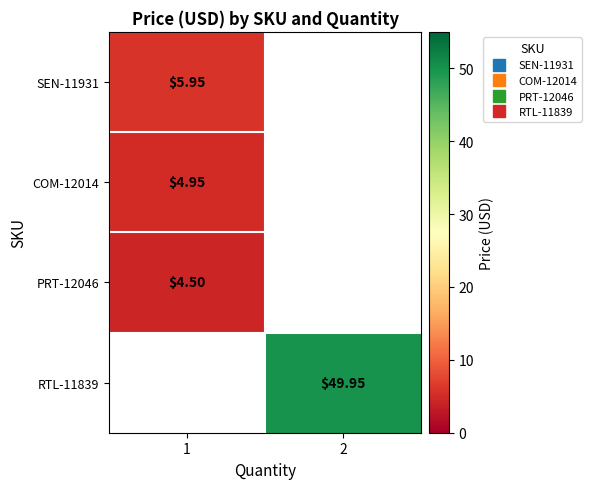

How many categories are shown in the chart?

2